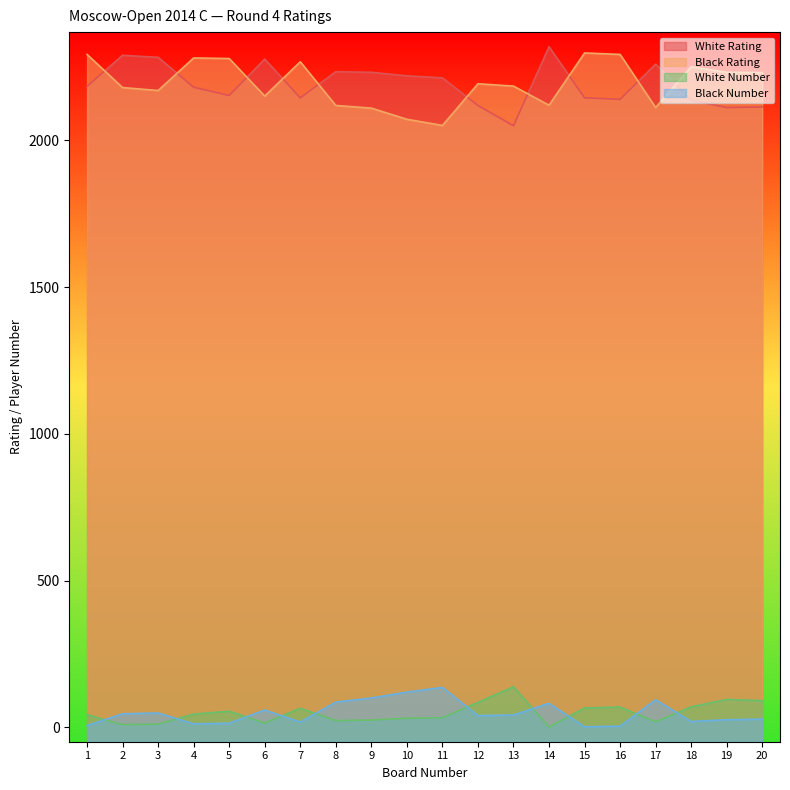

What is the spread (max minus min) of values at 2?

2281